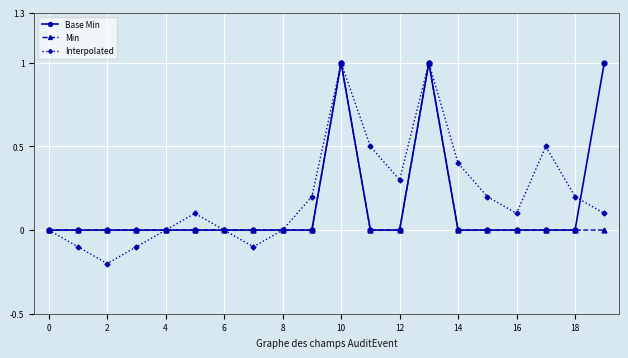

Which series has the widest spread of values?

Interpolated